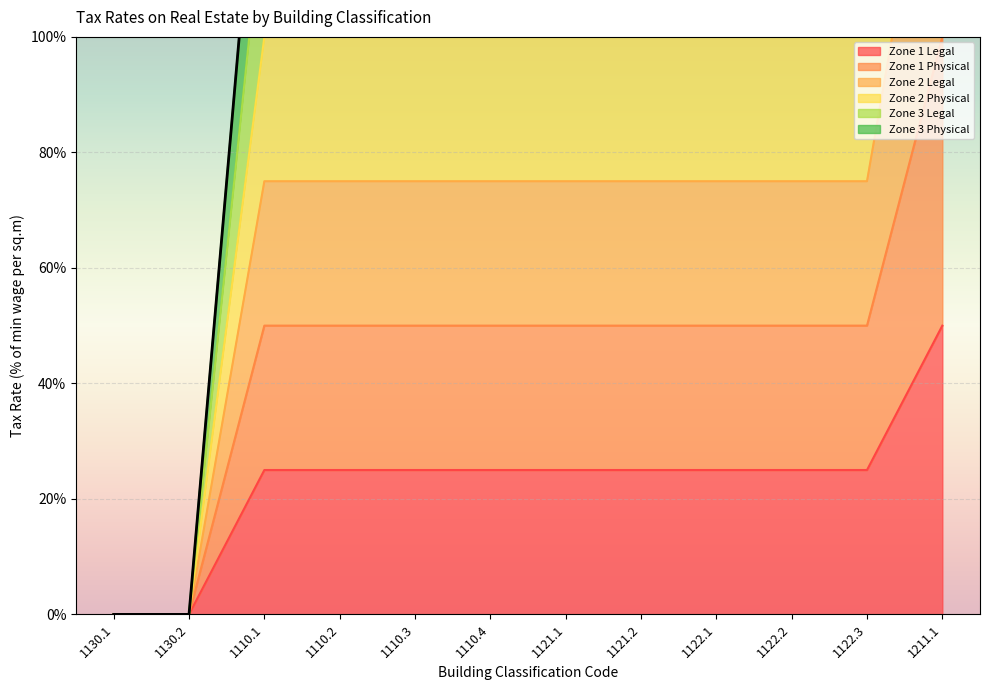

Reading left to right, list all the values displayed in this chart.

Zone 1 Legal: 0.0	0.0	0.2	0.2	0.2	0.2	0.2	0.2	0.2	0.2	0.2	0.5
Zone 1 Physical: 0.0	0.0	0.5	0.5	0.5	0.5	0.5	0.5	0.5	0.5	0.5	1.0
Zone 2 Legal: 0.0	0.0	0.8	0.8	0.8	0.8	0.8	0.8	0.8	0.8	0.8	1.5
Zone 2 Physical: 0.0	0.0	1.0	1.0	1.0	1.0	1.0	1.0	1.0	1.0	1.0	2.0
Zone 3 Legal: 0.0	0.0	1.2	1.2	1.2	1.2	1.2	1.2	1.2	1.2	1.2	2.5
Zone 3 Physical: 0.0	0.0	1.5	1.5	1.5	1.5	1.5	1.5	1.5	1.5	1.5	3.0